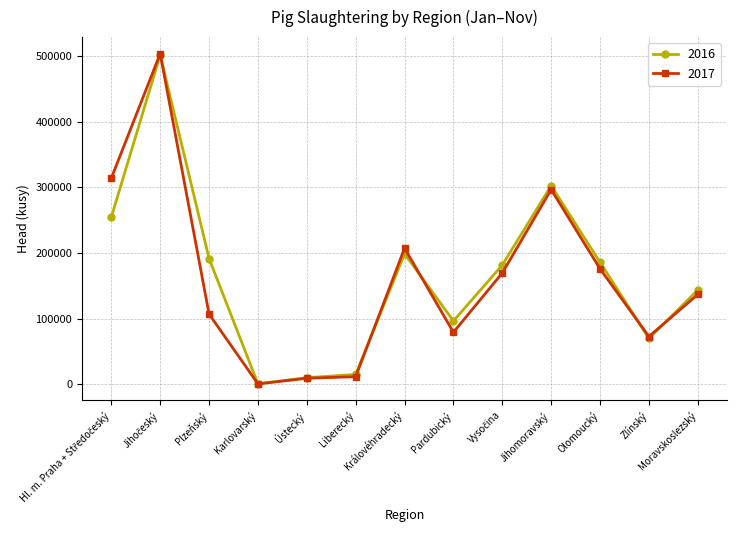

Rank the series at Královéhradecký from highest to lowest value.

2017, 2016